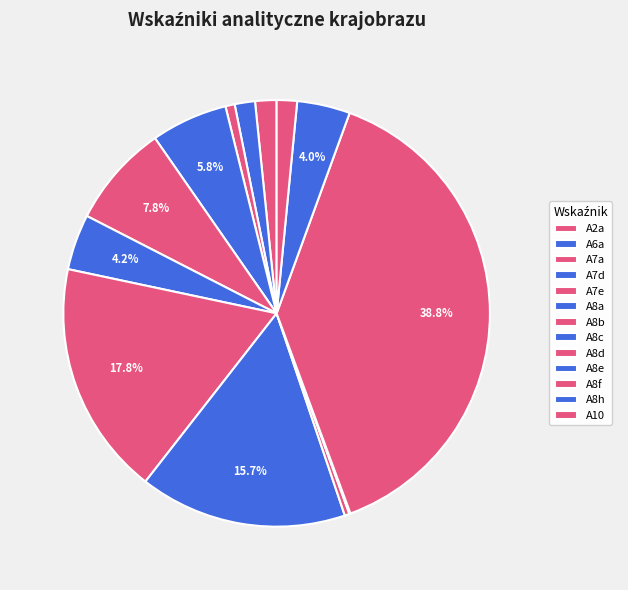

Is there a majority slice in this chart?

No